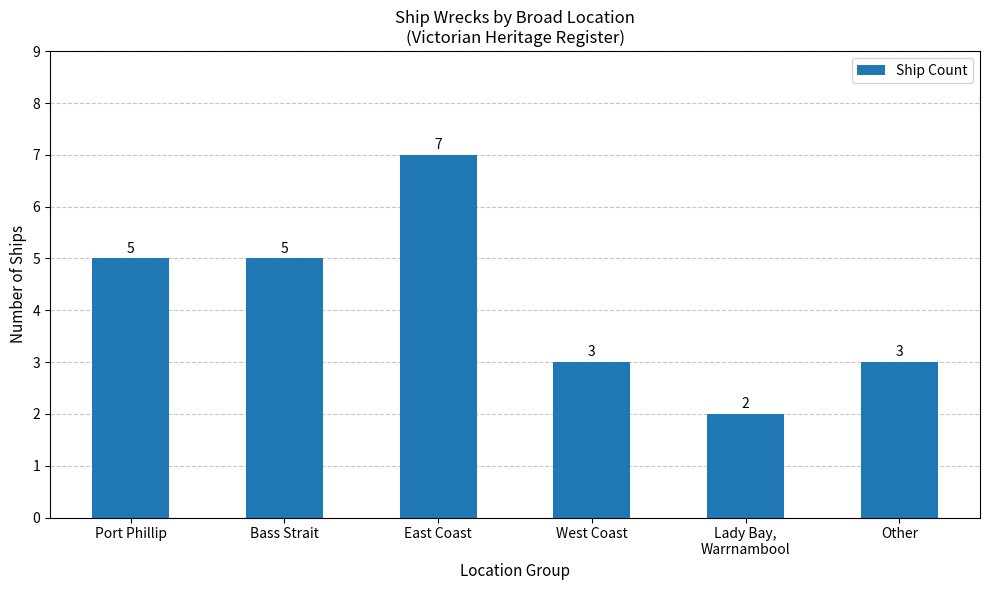

How many values are between 3 and 5?

4